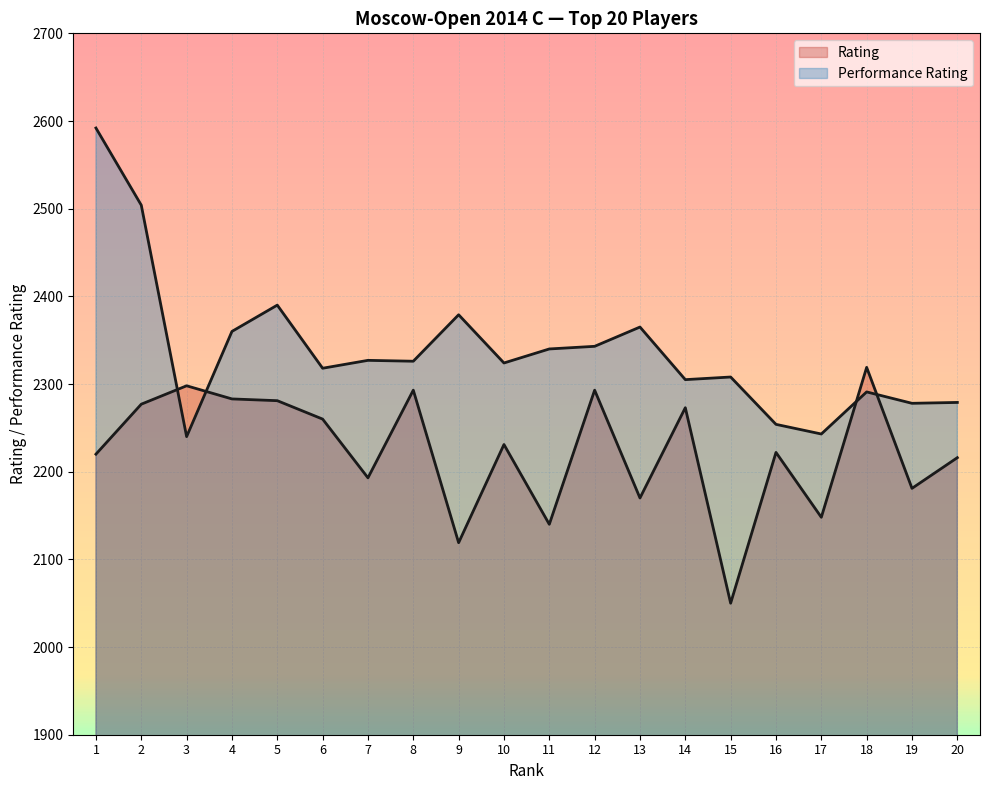

List the labels in order of Rating value, largest first.

18, 3, 8, 12, 4, 5, 2, 14, 6, 10, 16, 1, 20, 7, 19, 13, 17, 11, 9, 15